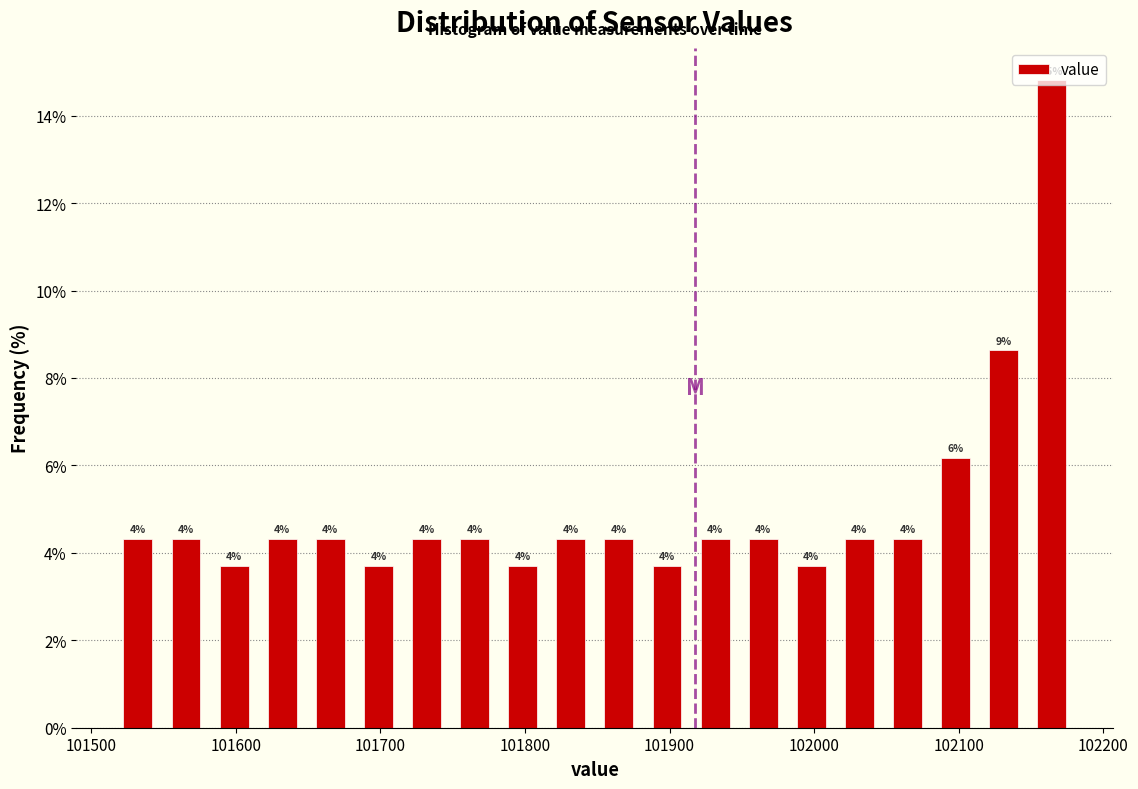

Around what value on the x-axis is the tallest bar? Give the approximate position of its centre, as read against the axis.

102160